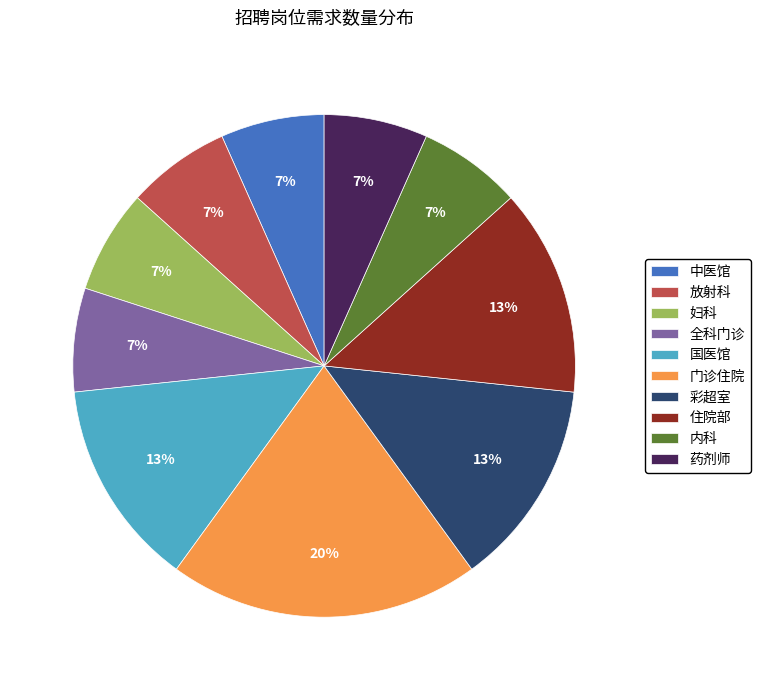

To the nearest percent, what portion does 全科门诊 represent?

7%